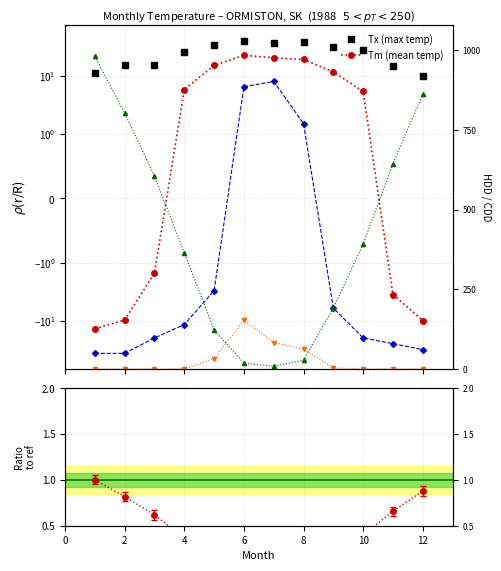

What value does the HDD / max(HDD) series have at 8?

0.1